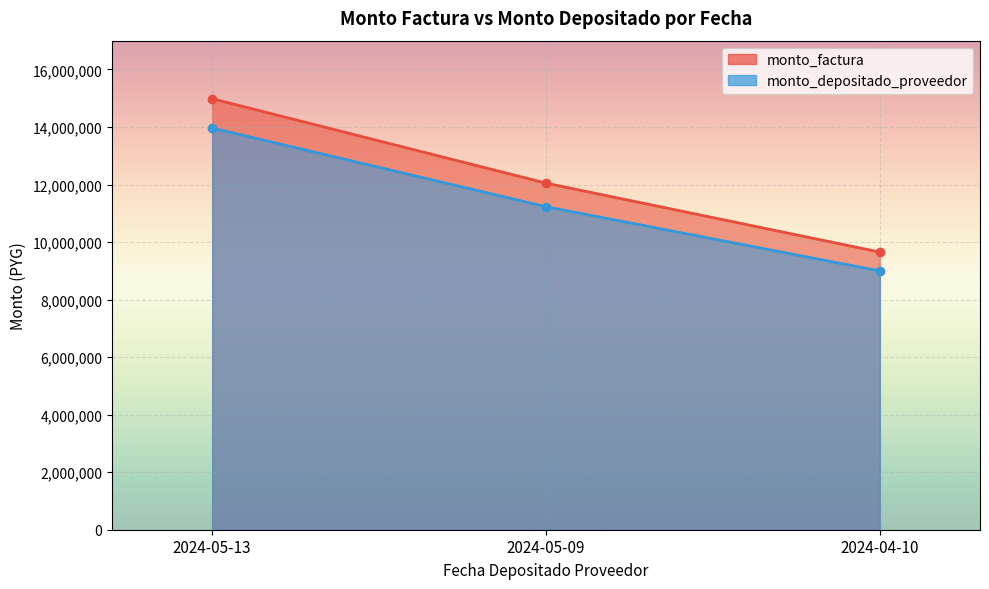

What is the value of the monto_depositado_proveedor point at the 3rd from the left?

8994919